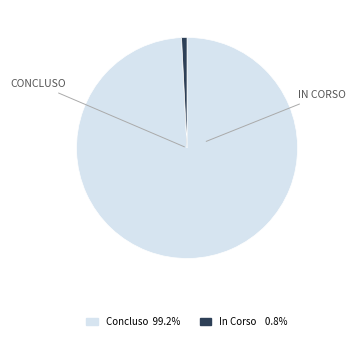

Does any single category account for the majority?

Yes